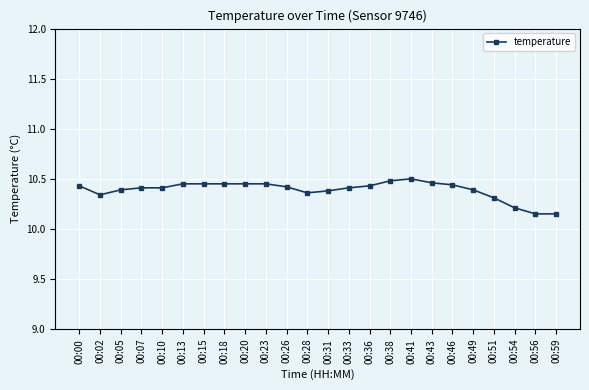

Which has a higher value, 00:20 or 00:31?

00:20